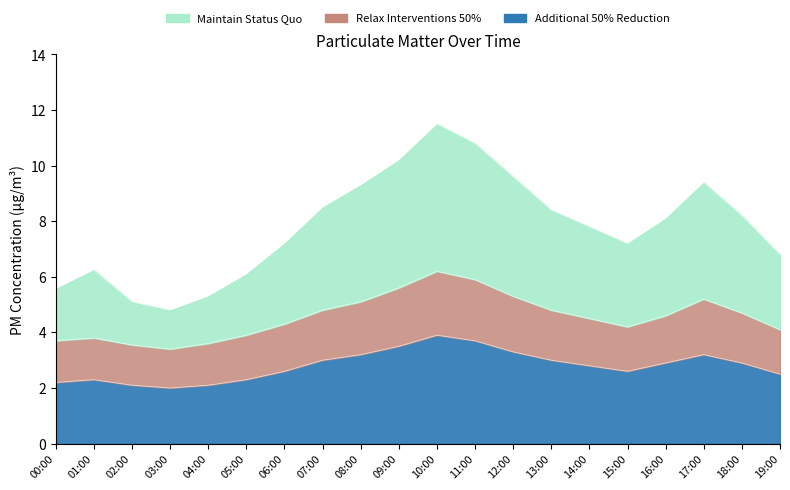

Is the value of P1 at 14:00 greater than the value of P2 at 18:00?

Yes